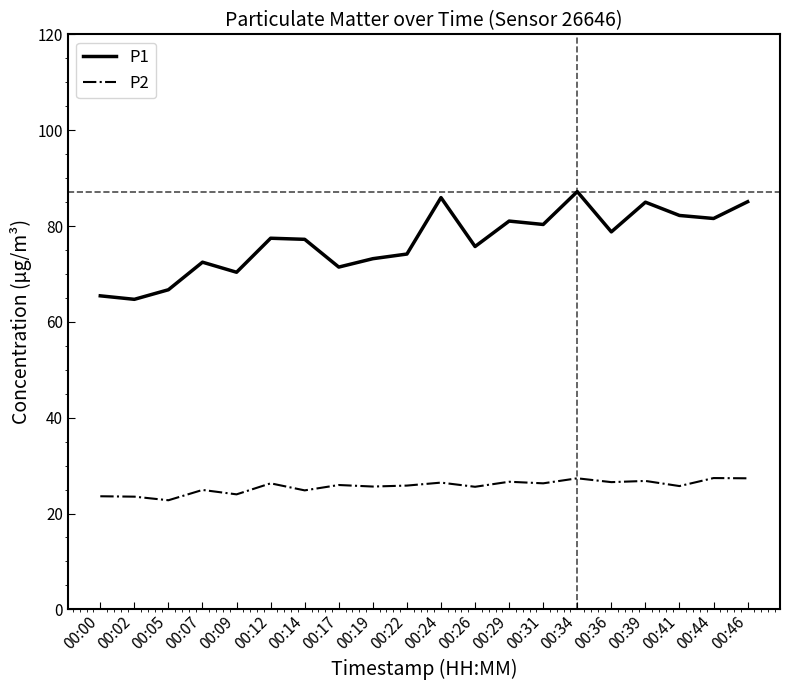

Is the value of P2 at 00:24 greater than the value of P1 at 00:26?

No